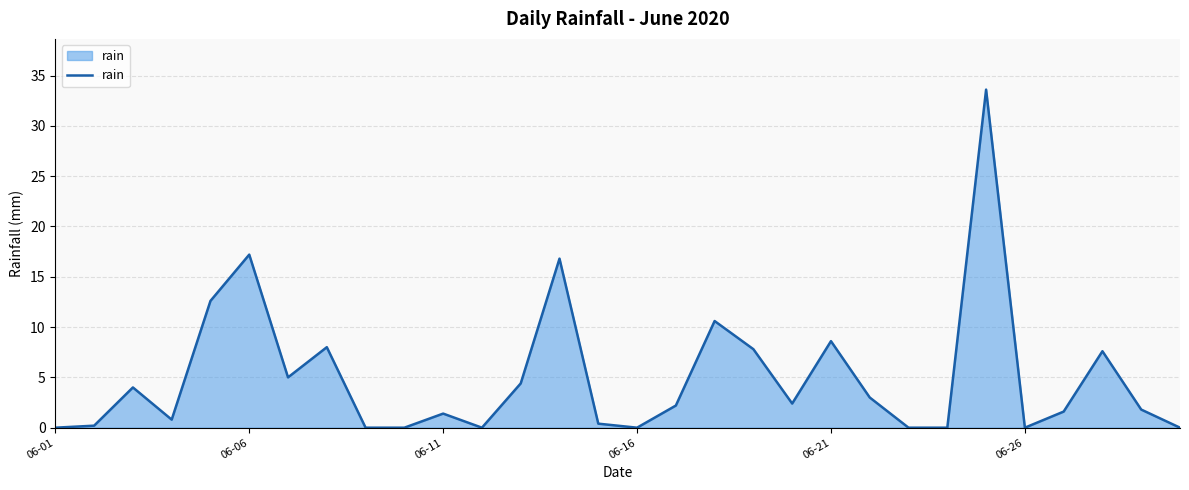

What is the difference between the maximum and minimum values?

33.6